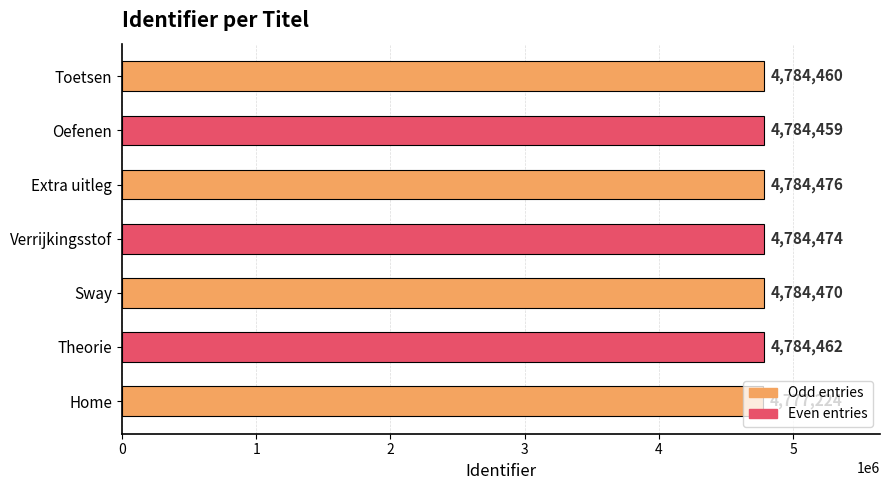

True or false: the data shows 8298287 at Sway.

False